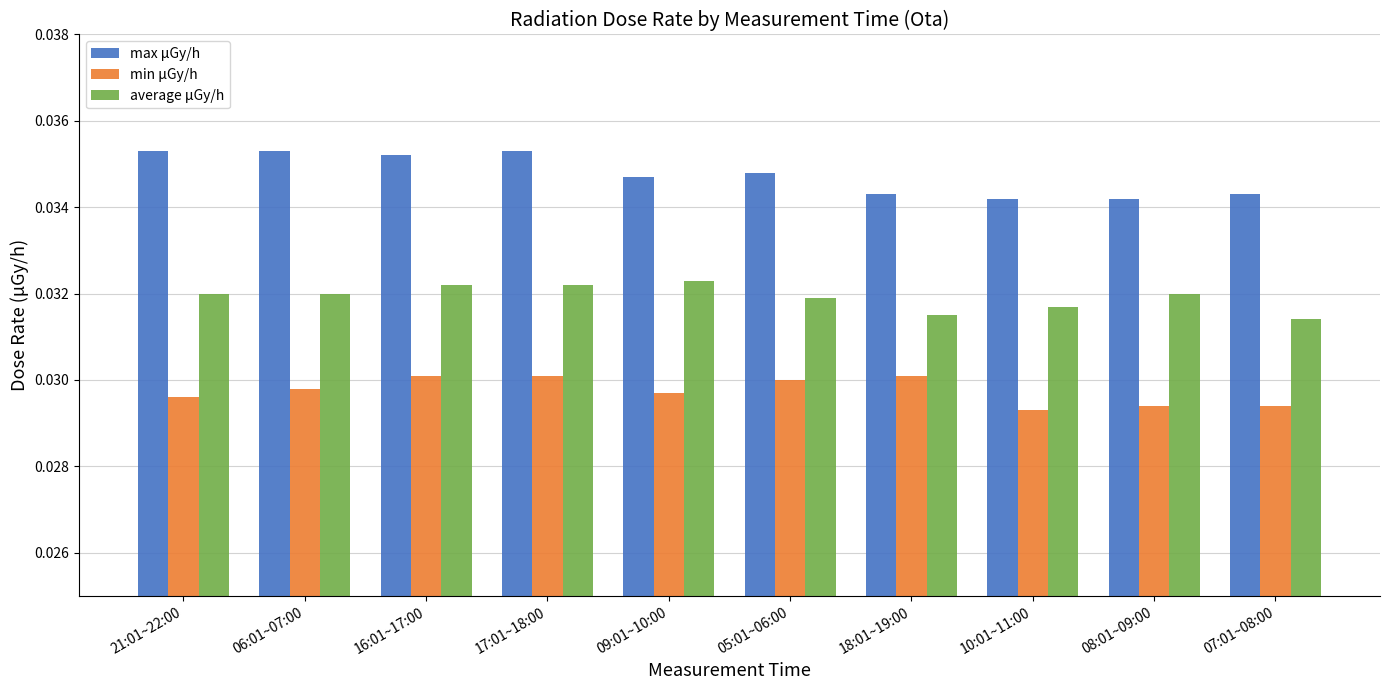

Which series has the largest range (max minus min)?

max μGy/h